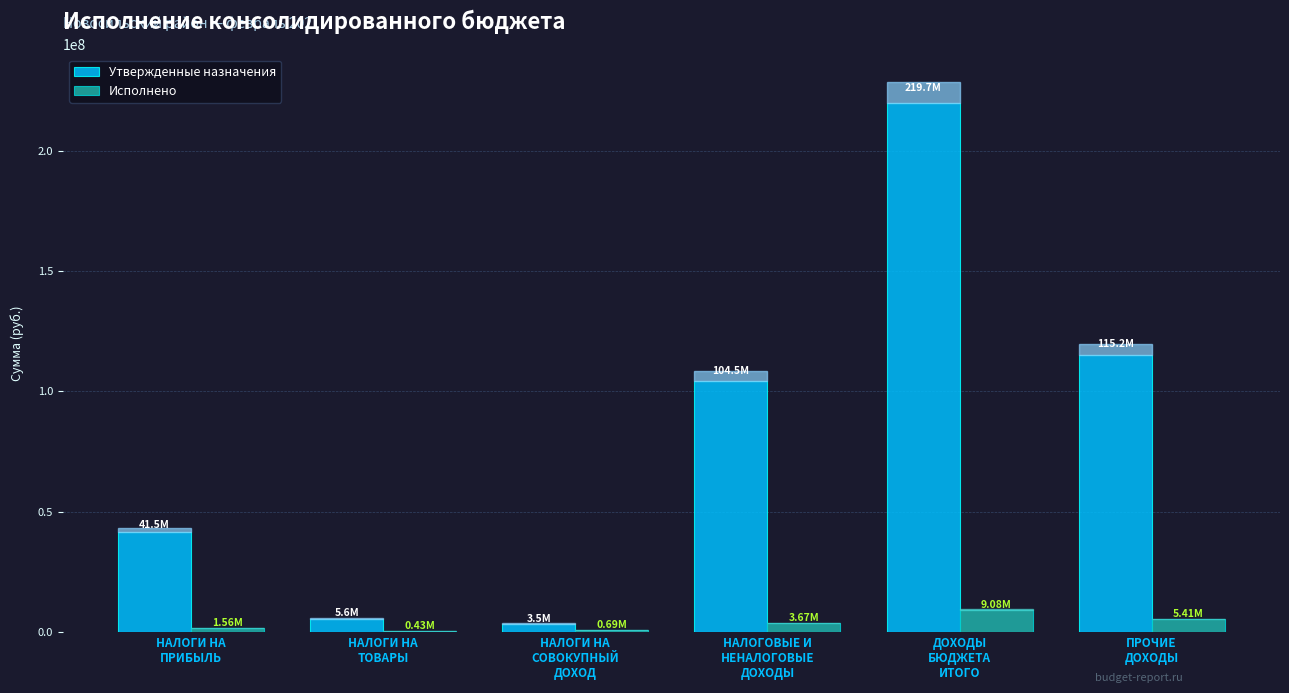

Which series has the largest total across all categories?

Утвержденные назначения